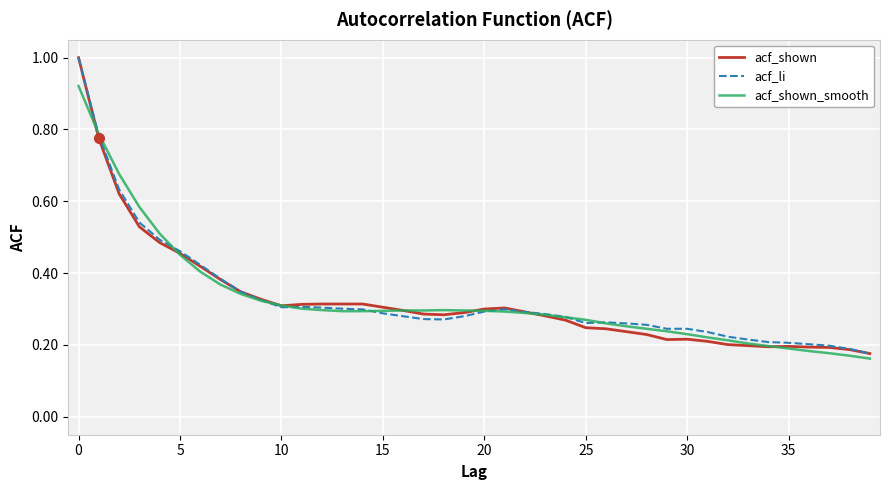

Count the acf_shown_smooth values in the range 0 to 1.

40